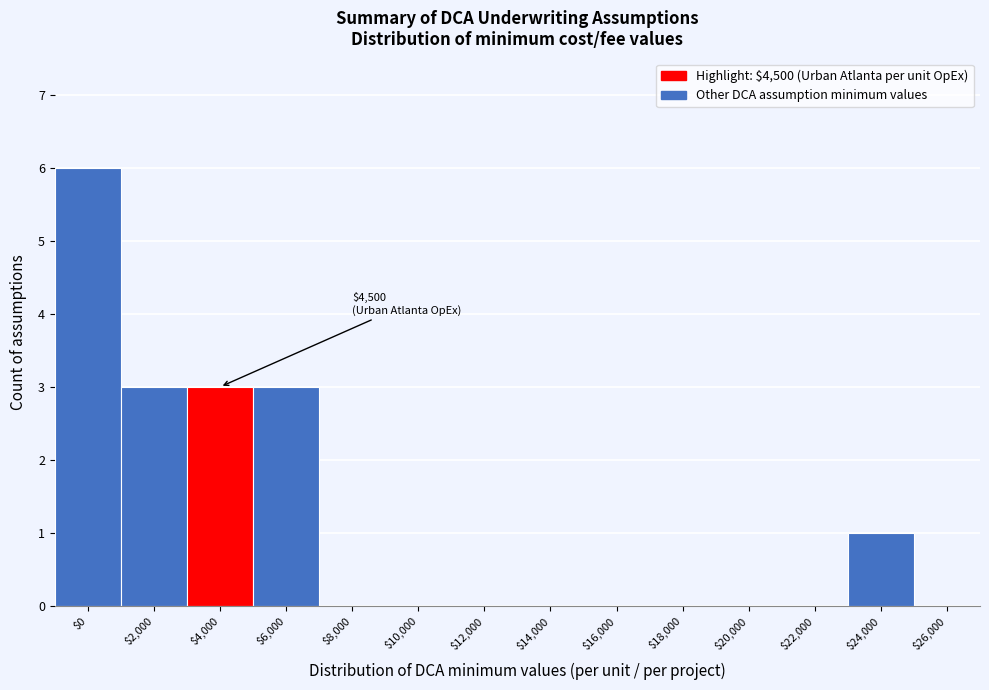

At which category does the chart reach its peak across all series?

$0